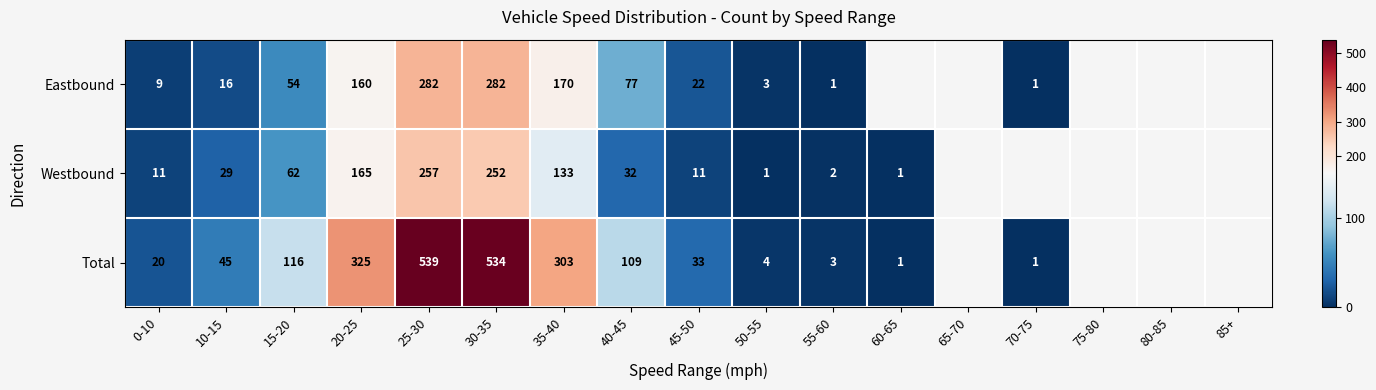

At which category does the chart reach its minimum across all series?

55-60